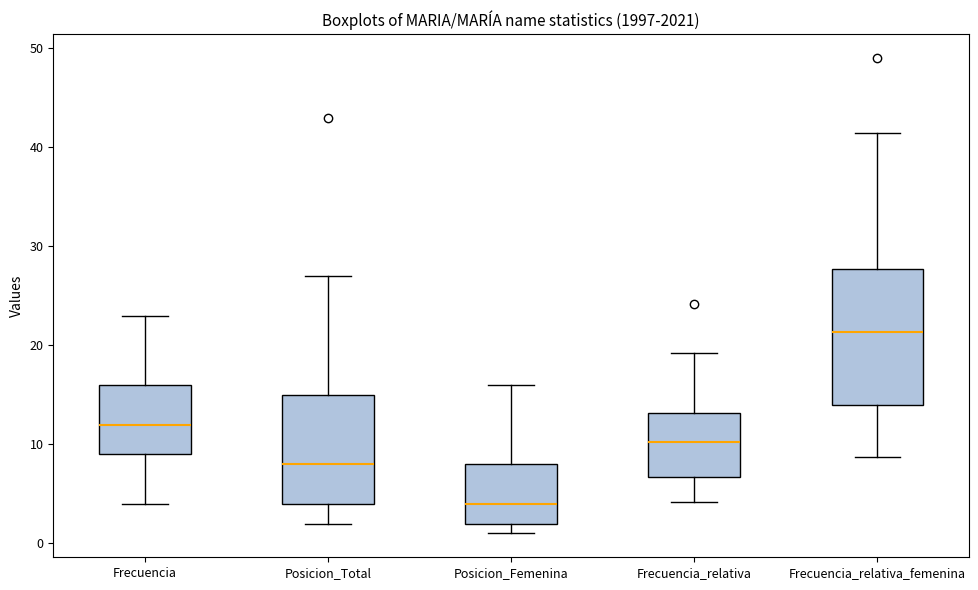

Reading left to right, transcribe this box plot: for each box, give where its median line is, the range the box spans, and where its two whiskers end, as read against the y-axis. The values are not printed on the chart, so give them approximately, as read against the axis.

Frecuencia: median 12, box 9 to 16, whiskers 4 to 23
Posicion_Total: median 8, box 4 to 15, whiskers 2 to 27
Posicion_Femenina: median 4, box 2 to 8, whiskers 1 to 16
Frecuencia_relativa: median 10, box 7 to 13, whiskers 4 to 19
Frecuencia_relativa_femenina: median 21, box 14 to 28, whiskers 9 to 41